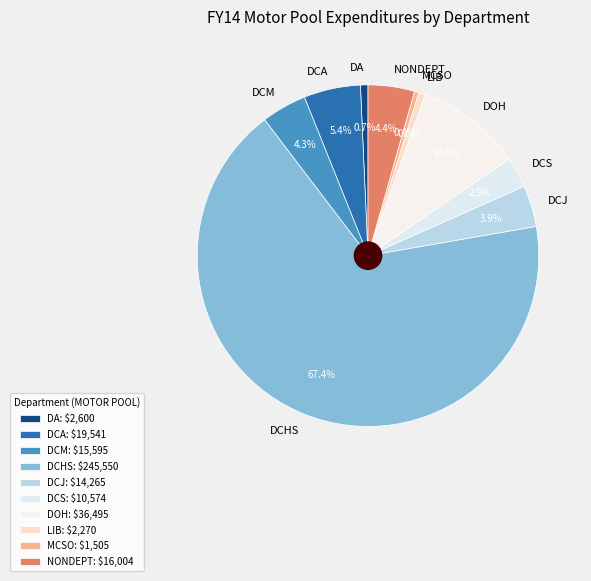

Which has a higher value, MCSO or NONDEPT?

NONDEPT